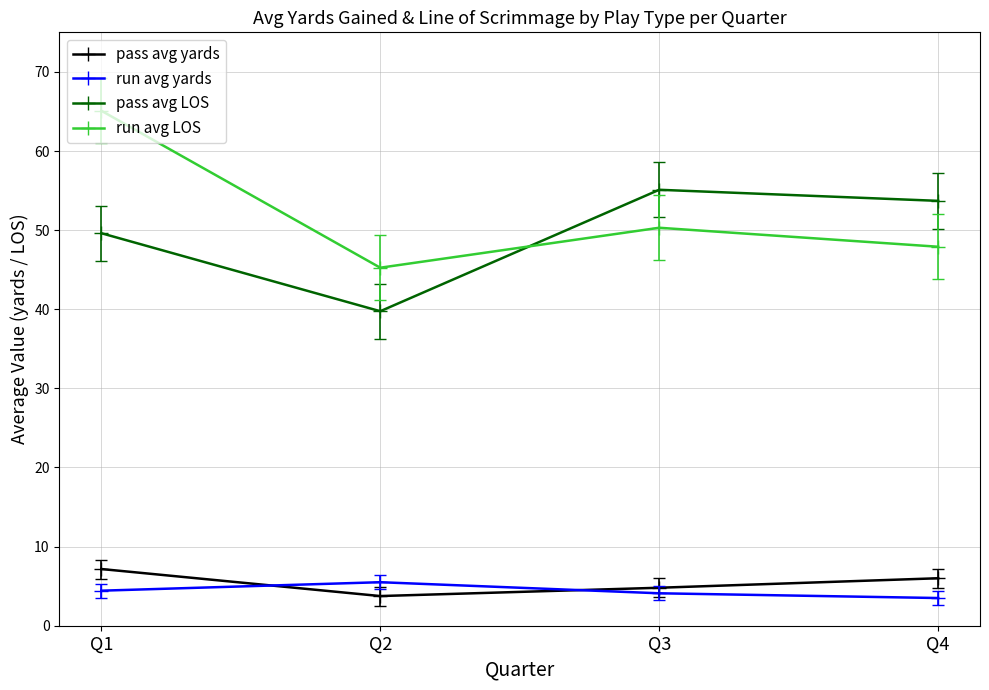

Is it true that run avg LOS equals 75.8 at Q4?

False